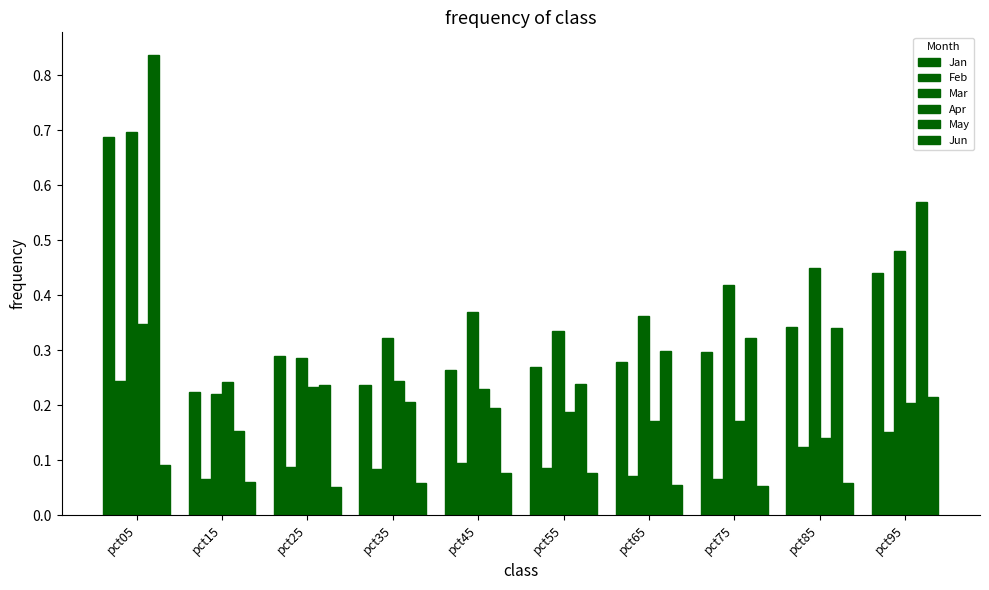

Reading left to right, extract all data points from this chart.

Jan: 0.7	0.2	0.3	0.2	0.3	0.3	0.3	0.3	0.3	0.4
Feb: 0.2	0.1	0.1	0.1	0.1	0.1	0.1	0.1	0.1	0.2
Mar: 0.7	0.2	0.3	0.3	0.4	0.3	0.4	0.4	0.5	0.5
Apr: 0.3	0.2	0.2	0.2	0.2	0.2	0.2	0.2	0.1	0.2
May: 0.8	0.2	0.2	0.2	0.2	0.2	0.3	0.3	0.3	0.6
Jun: 0.1	0.1	0.1	0.1	0.1	0.1	0.1	0.1	0.1	0.2